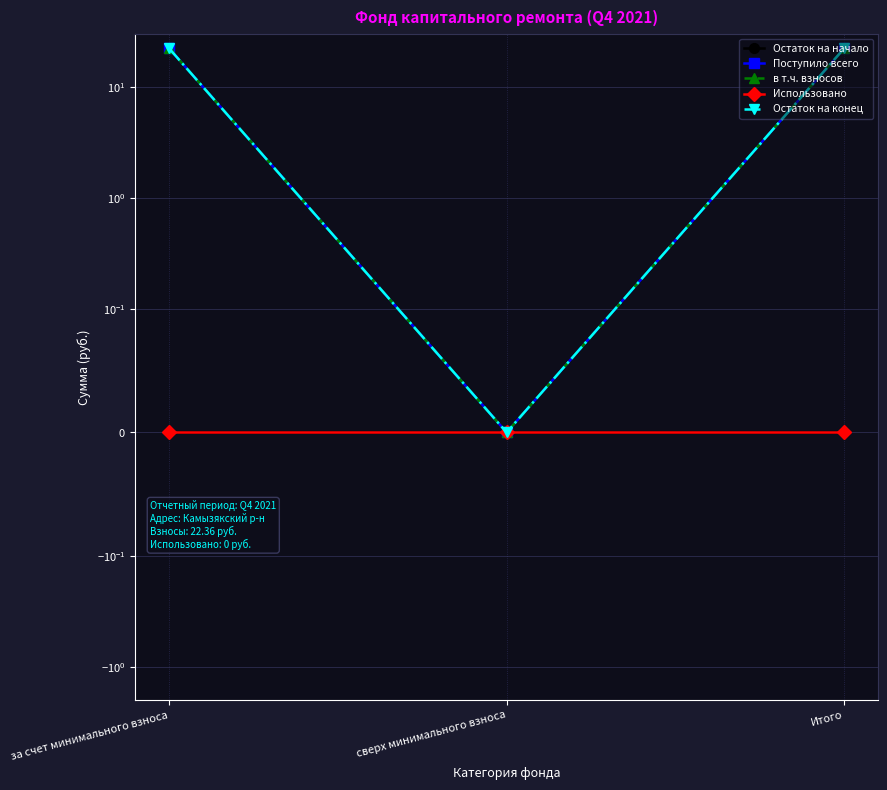

Count the number of data series in this chart.

5